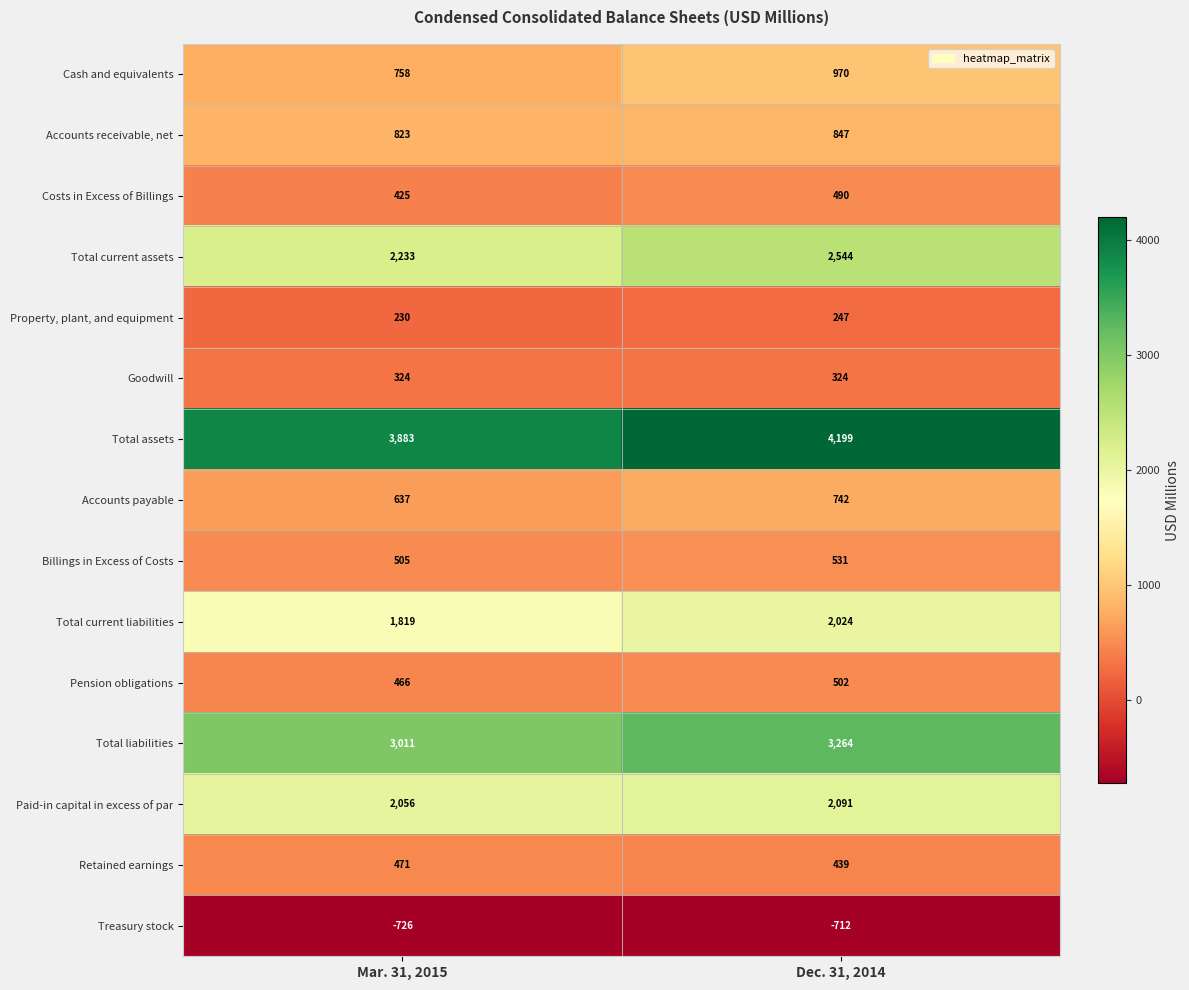

Rank the series at Mar. 31, 2015 from lowest to highest value.

Treasury stock, Property, plant, and equipment, Goodwill, Costs in Excess of Billings, Pension obligations, Retained earnings, Billings in Excess of Costs, Accounts payable, Cash and equivalents, Accounts receivable, net, Total current liabilities, Paid-in capital in excess of par, Total current assets, Total liabilities, Total assets